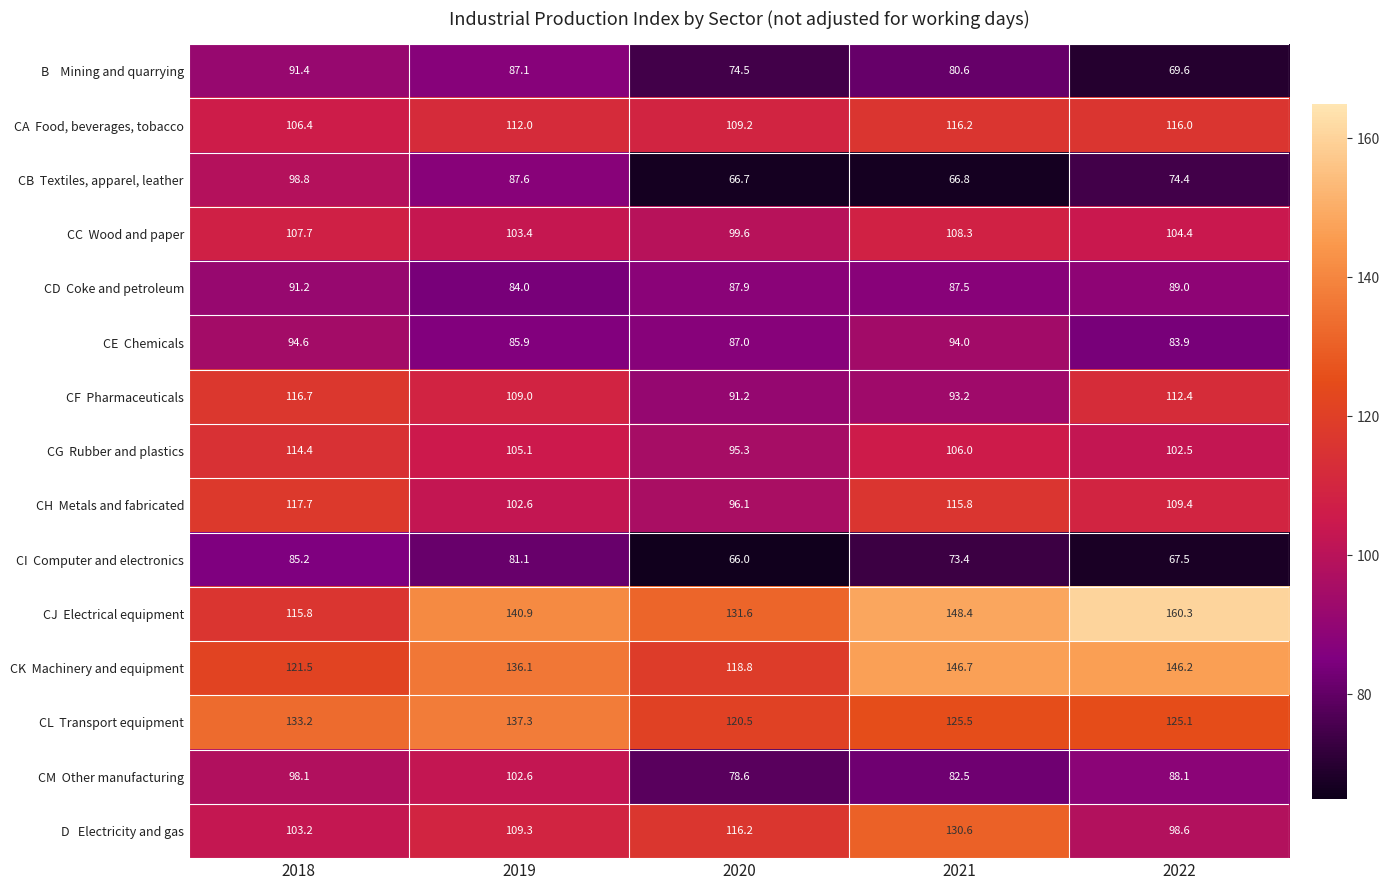

Which label corresponds to the smallest value in the chart?

2020